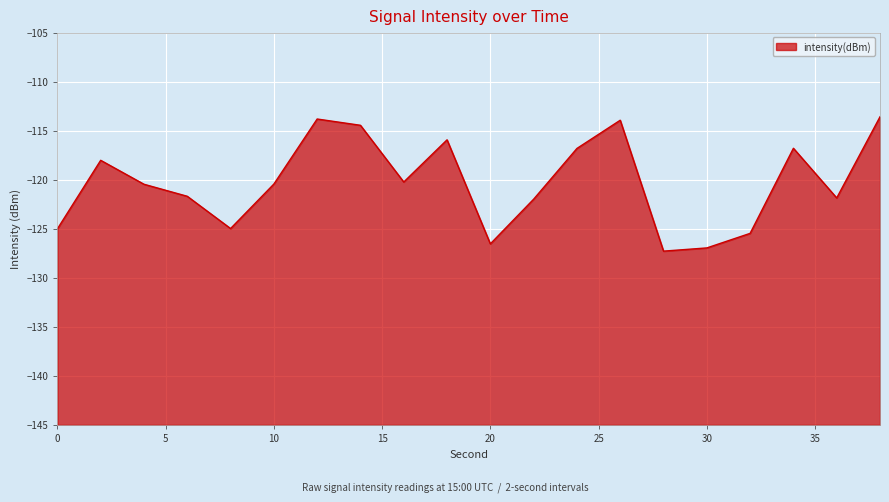

At which label does the data first exceed -120?

2